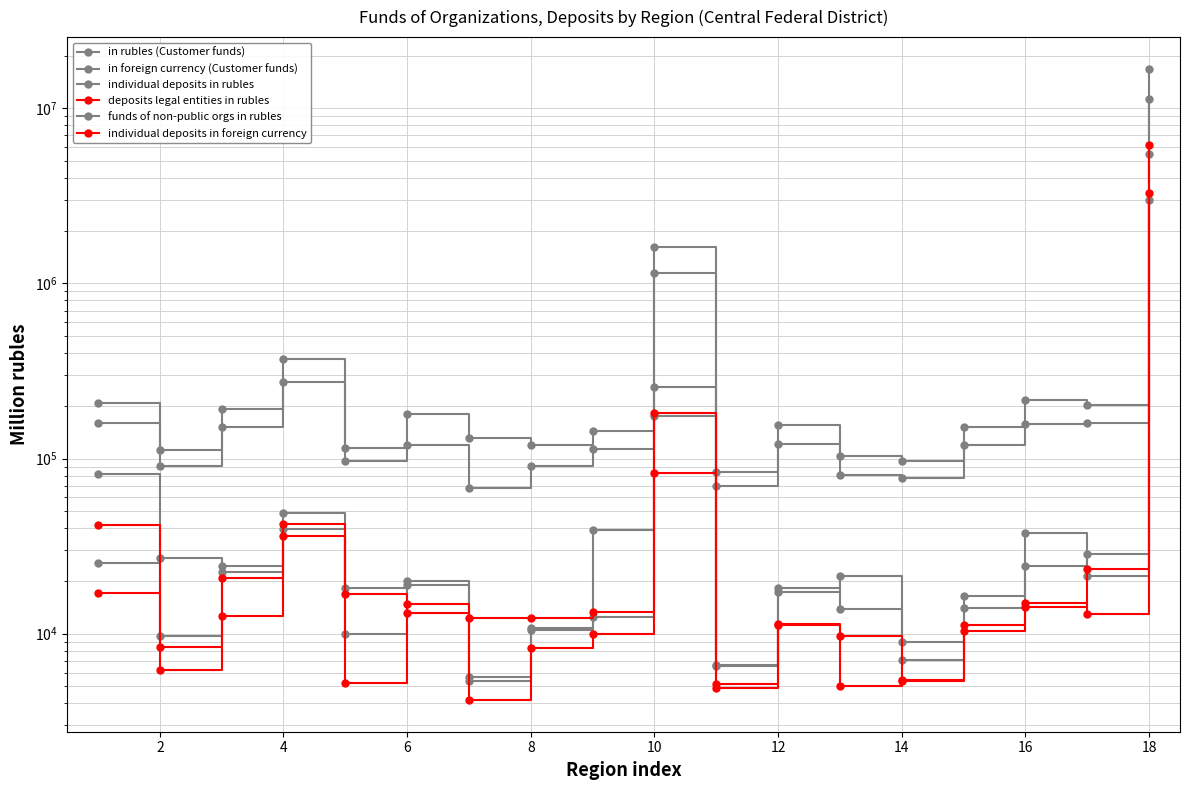

How many values in the in foreign currency (Customer funds) series exceed 24277?

8